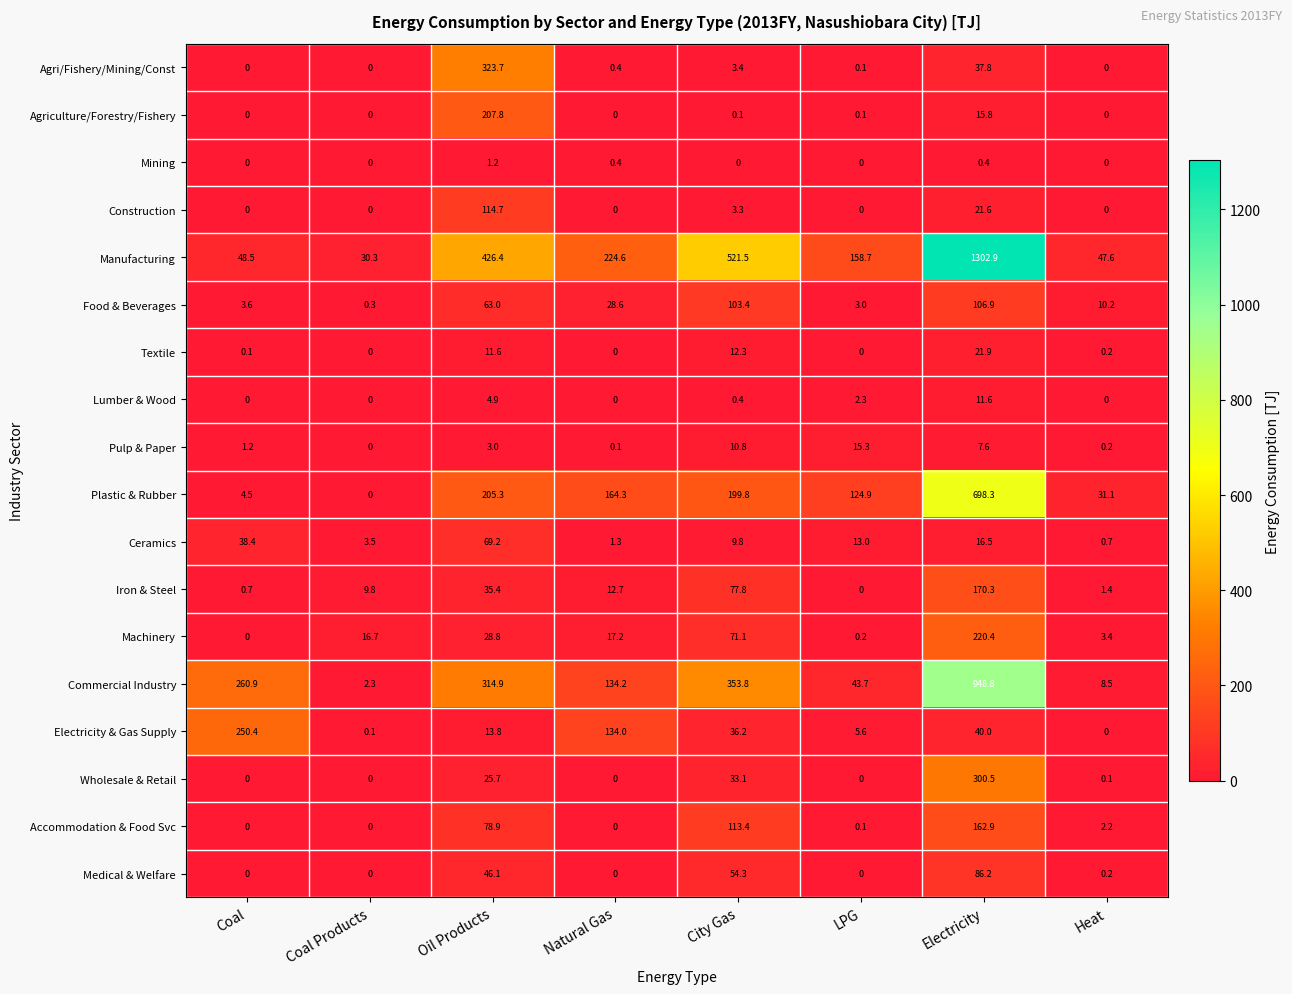

At which category is the sum across all series the highest?

Electricity